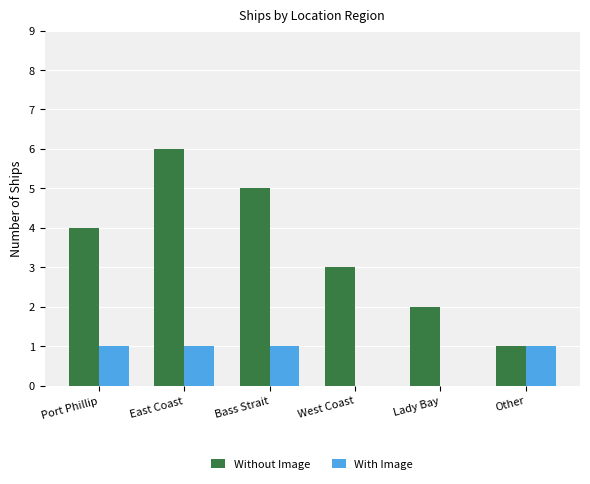

What is the maximum value shown in the chart?

6